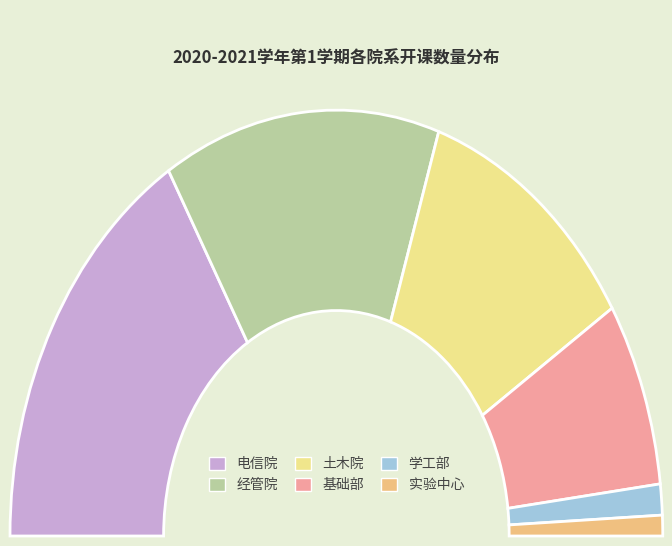

Count the number of slices in the pie.

6